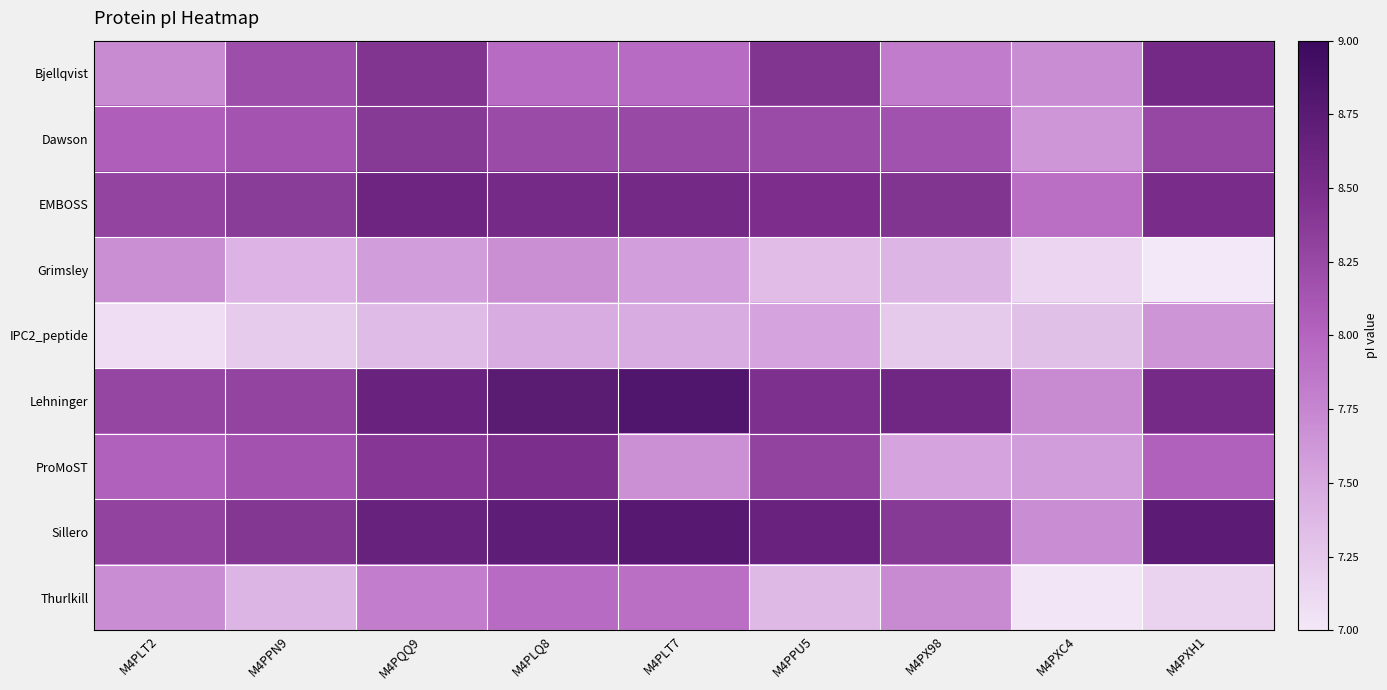

Which series changed the most between M4PLT2 and M4PXH1?

Bjellqvist